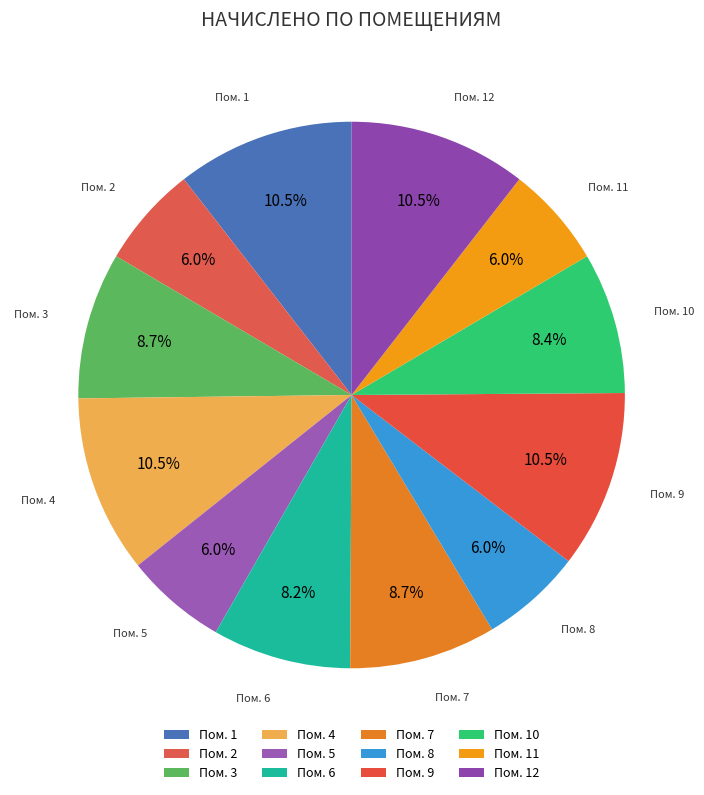

Which has a higher value, Пом. 5 or Пом. 10?

Пом. 10